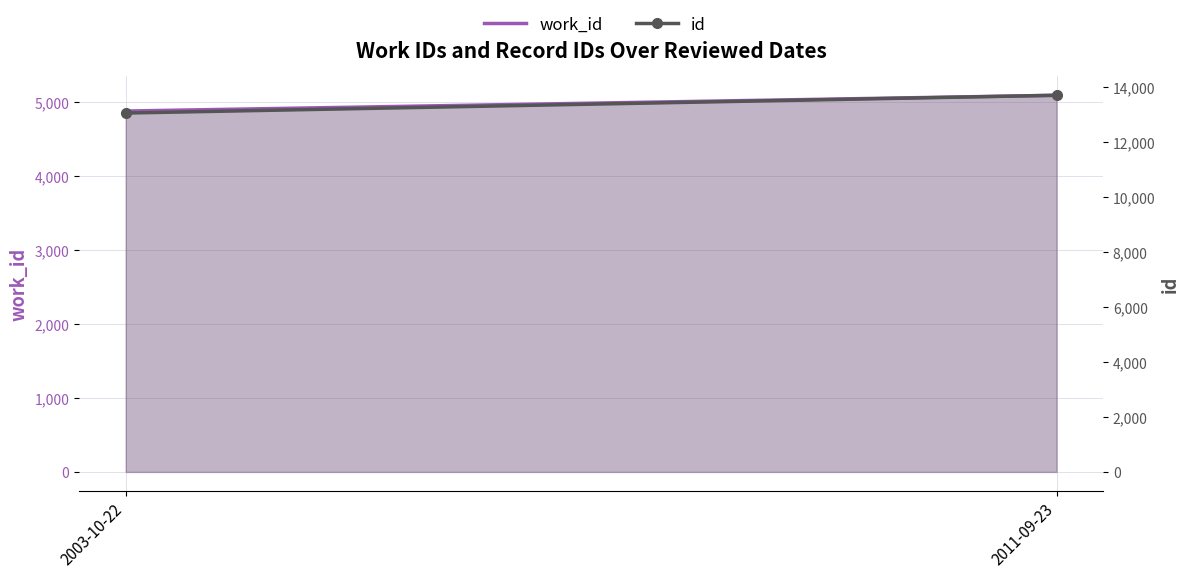

True or false: id has a value of 13715 at 2011-09-23.

True